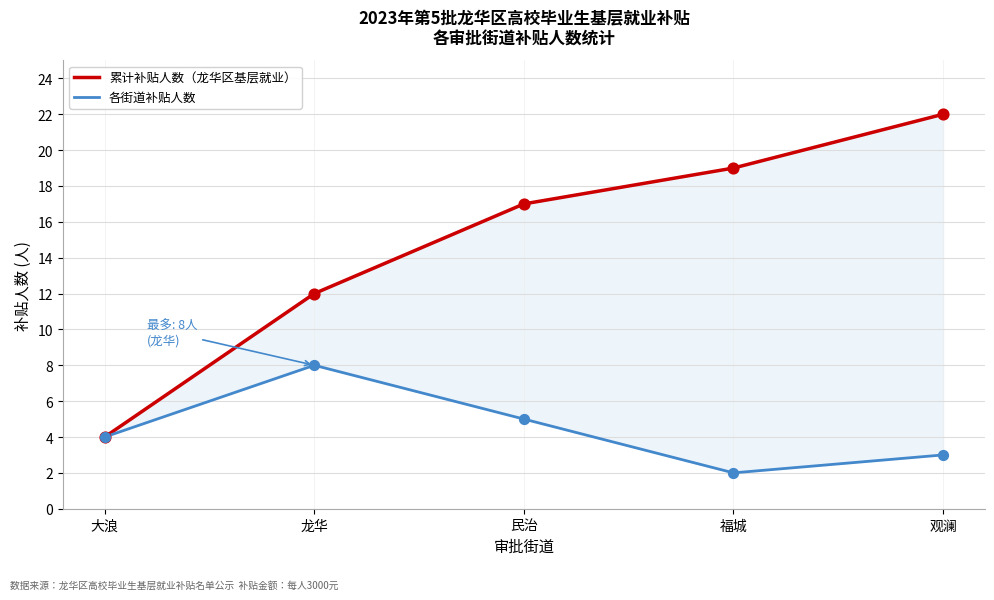

Which series contains the highest Y value?

累计补贴人数（龙华区基层就业）